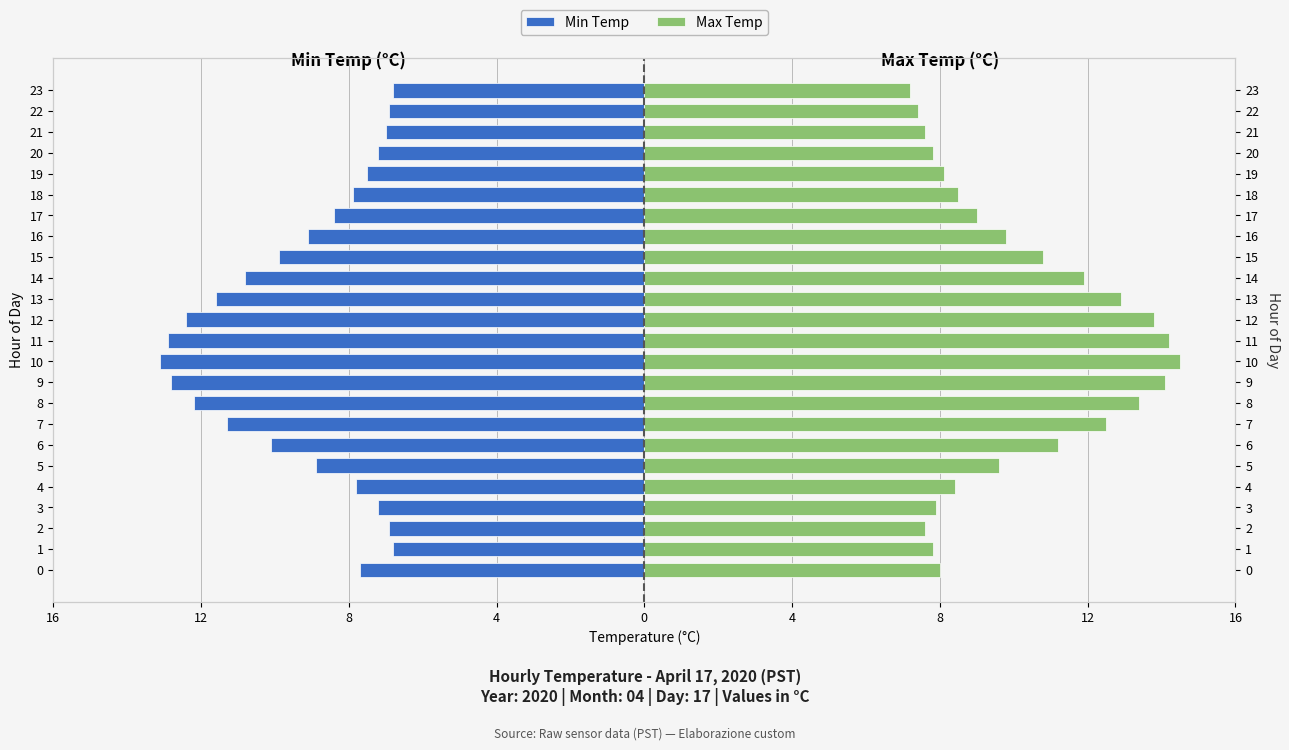

What is the average value of the Max Temp series?

10.2